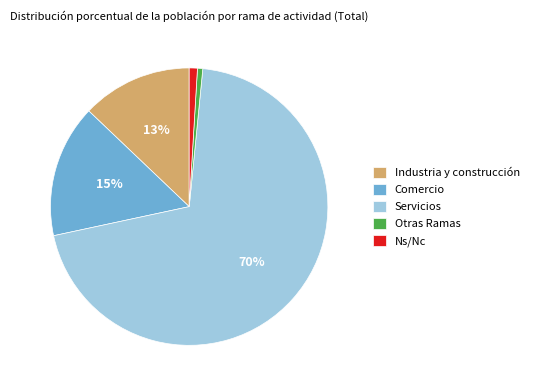

True or false: Ns/Nc accounts for 1% of the total.

True